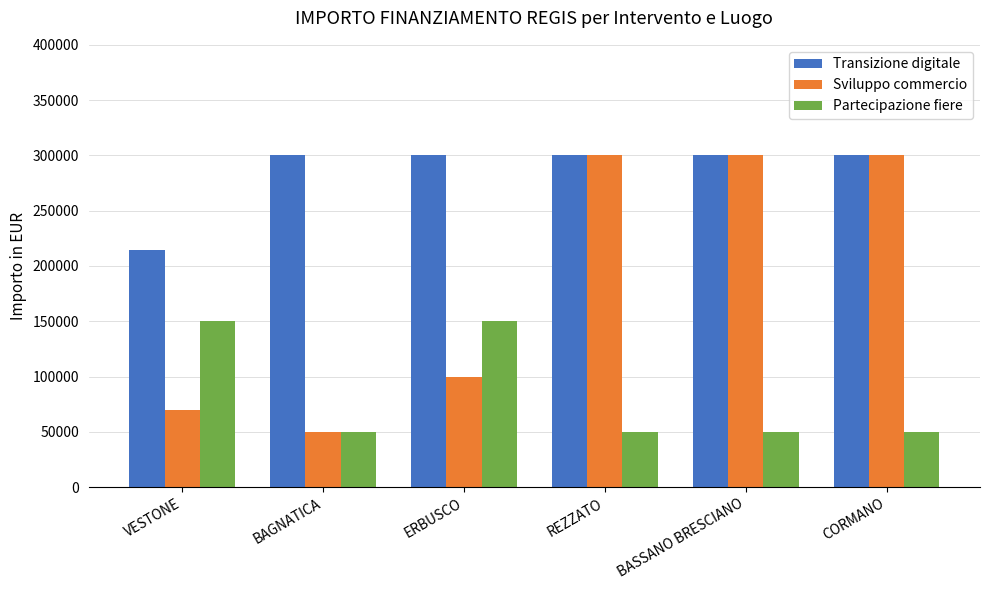

Reading right to left, what are all the values shown in this chart?

Transizione digitale: 300000	300000	300000	300000	300000	214800
Sviluppo commercio: 300000	300000	300000	100000	50000	70000
Partecipazione fiere: 50000	50000	50000	150000	50000	150000